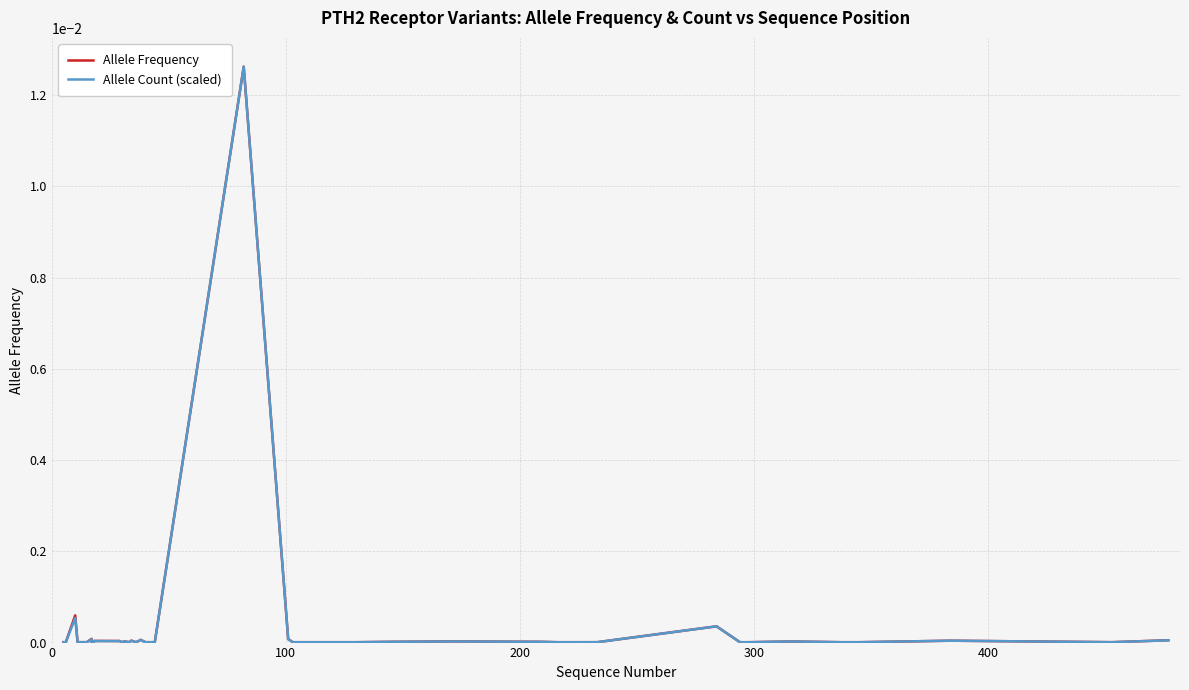

The value of Allele Frequency at 400 is 0.0. True or false?

False